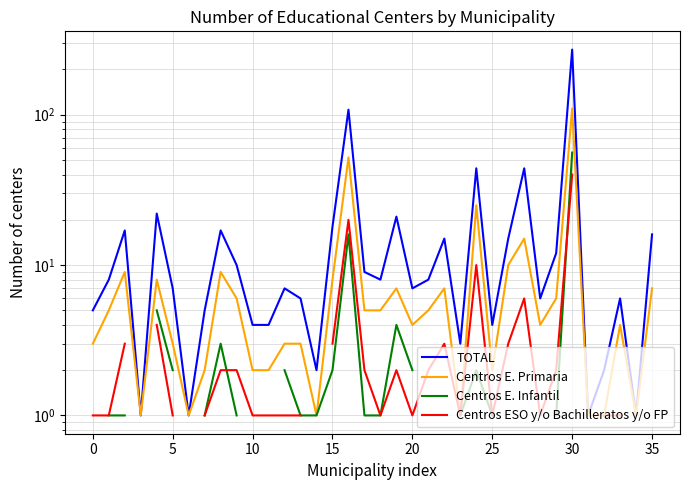

Does the chart display data point markers on the line(s)?

No